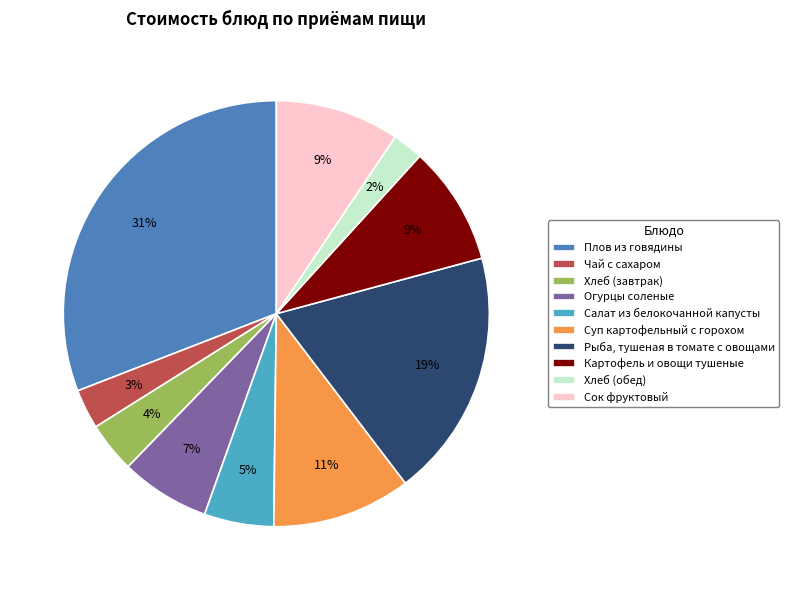

Is the sum of Картофель и овощи тушеные and Плов из говядины greater than half?

No